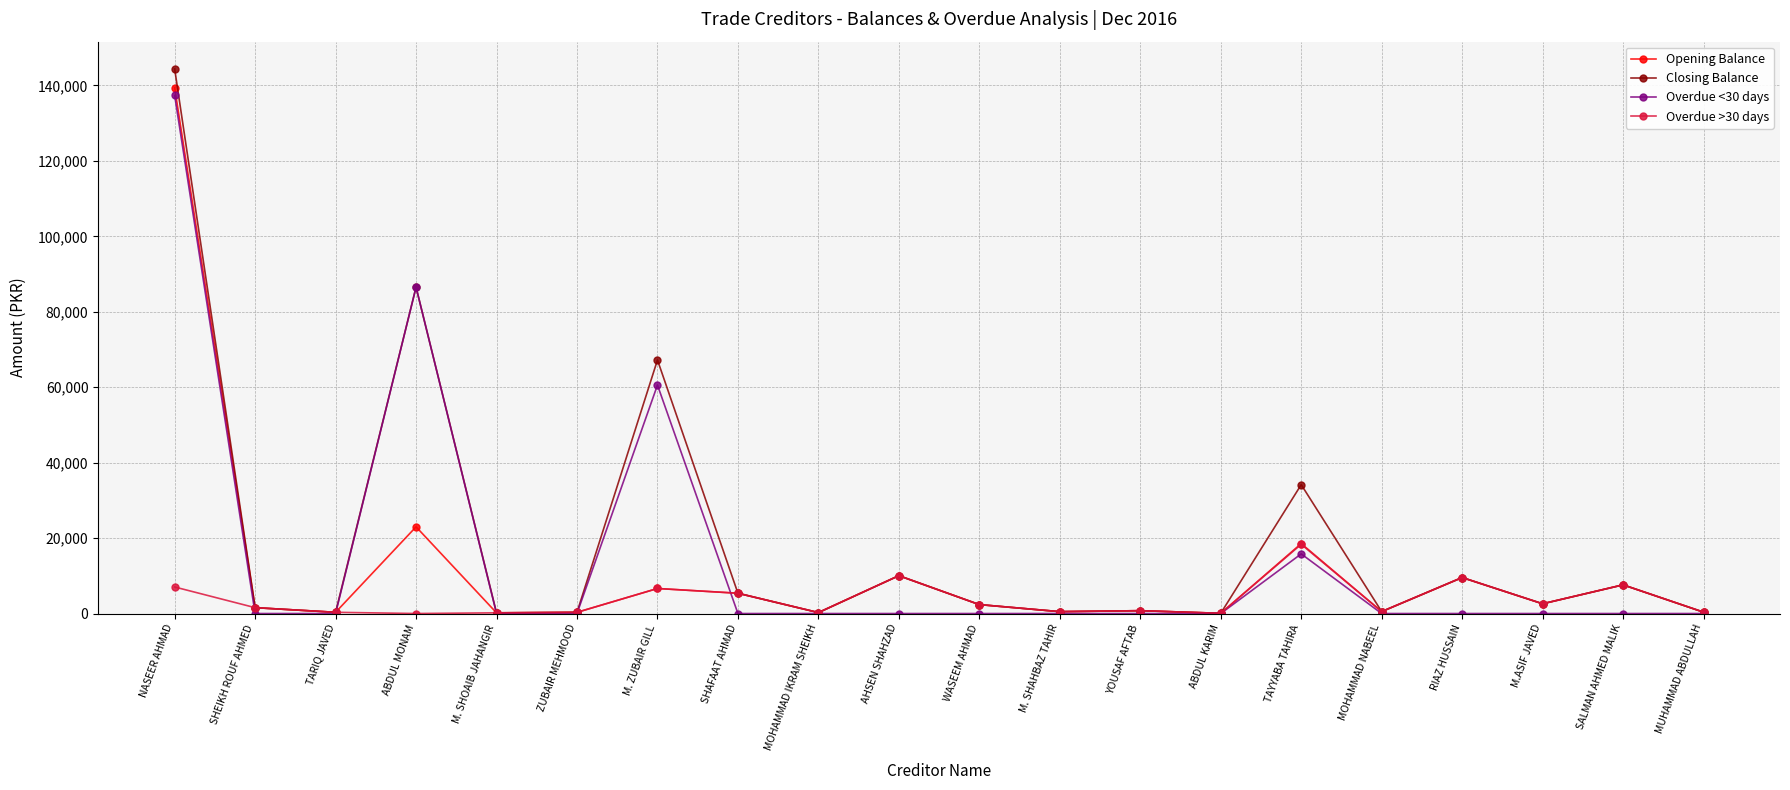

How many data points in Overdue >30 days are above 1555?

10